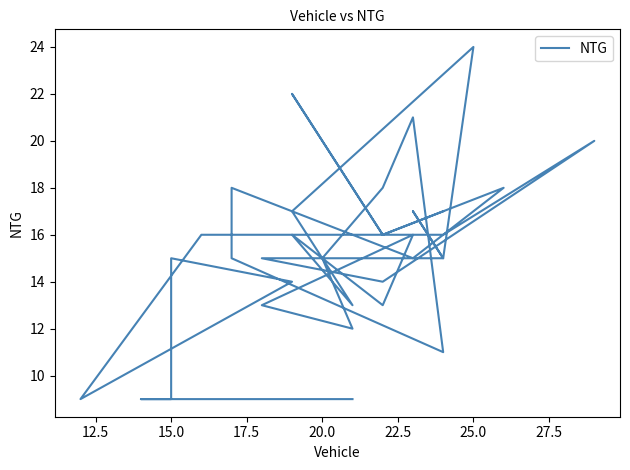

How many interior local peaks (higher than both neighbors) does the data have?

10